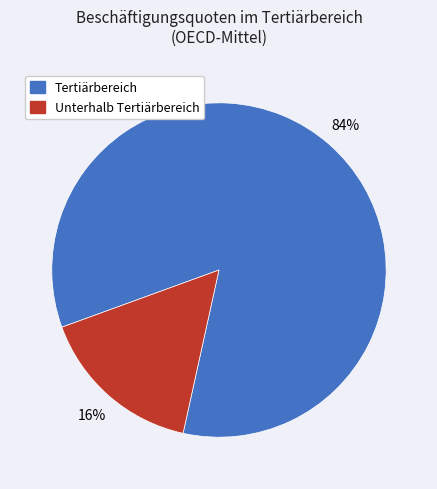

To the nearest percent, what is the difference between the largest and smallest slice percentages?

68%